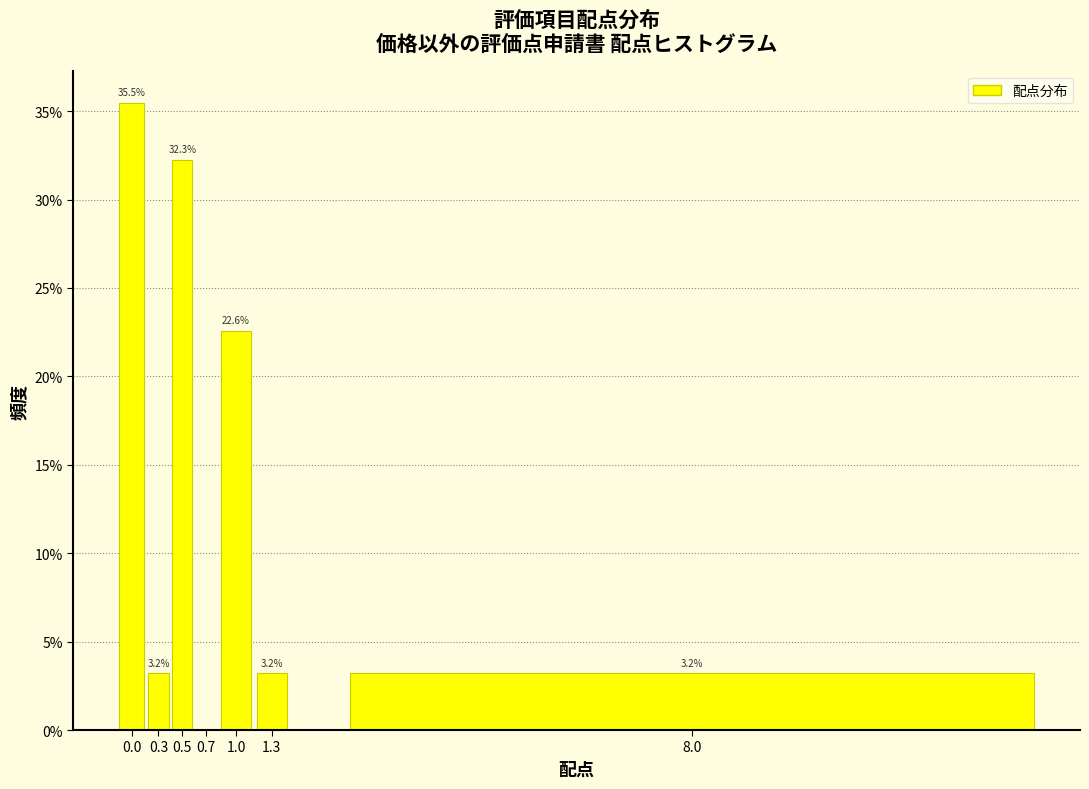

Reading left to right, what are all the values shown in this chart?

0.0=35.5	0.3=3.2	0.5=32.3	0.7=0.0	1.0=22.6	1.3=3.2	8.0=3.2